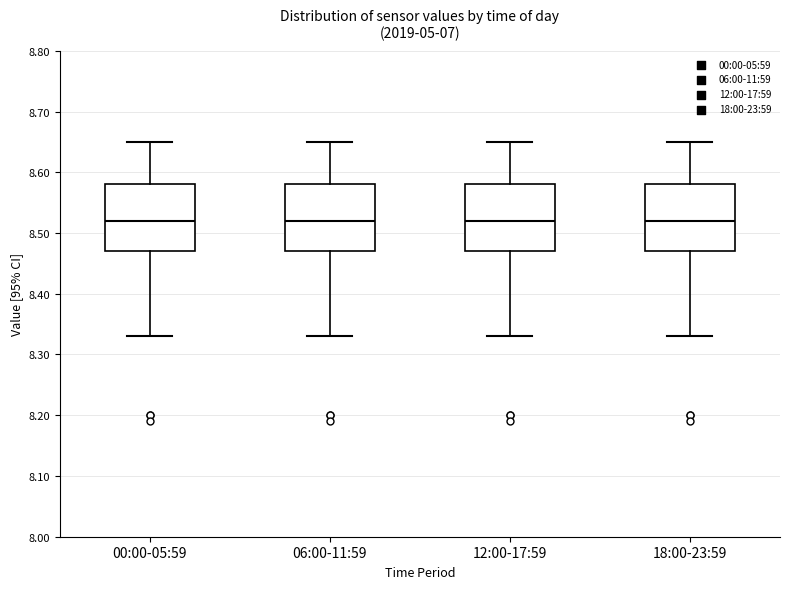

Where is the upper edge of the box for 18:00-23:59 on the y-axis? The values are not printed on the chart, so give them approximately, as read against the axis.

8.58